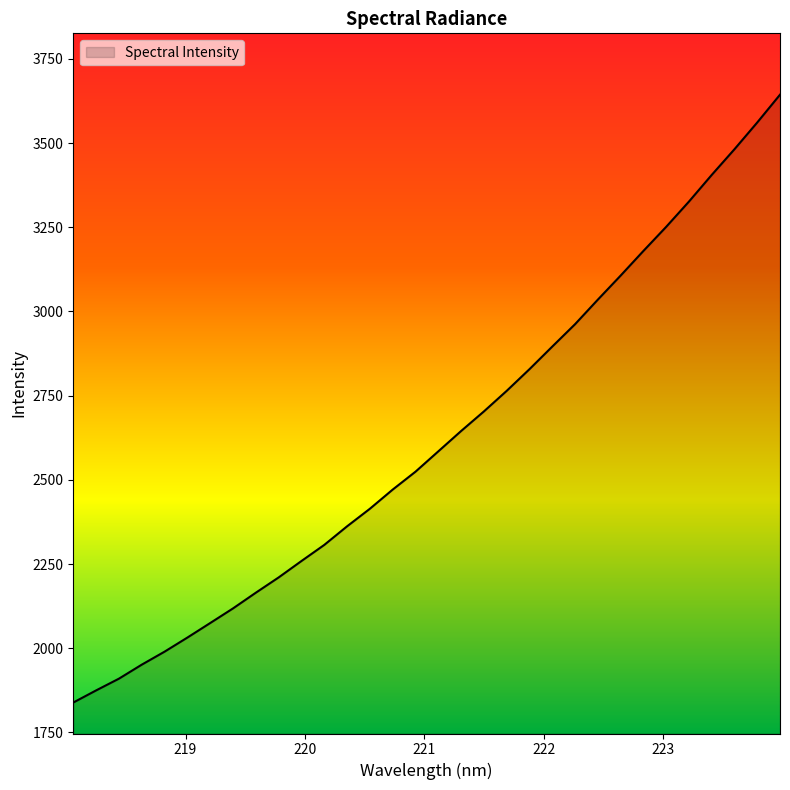

Reading right to left, transcribe all the data shown in this chart.

3643.5	3561.0	3481.5	3405.2	3326.0	3251.0	3179.4	3106.2	3034.8	2962.0	2895.5	2828.4	2764.0	2703.0	2644.8	2584.4	2524.1	2471.0	2414.1	2361.9	2306.7	2258.9	2210.2	2164.9	2118.2	2074.8	2031.6	1989.8	1951.2	1909.6	1874.7	1838.7